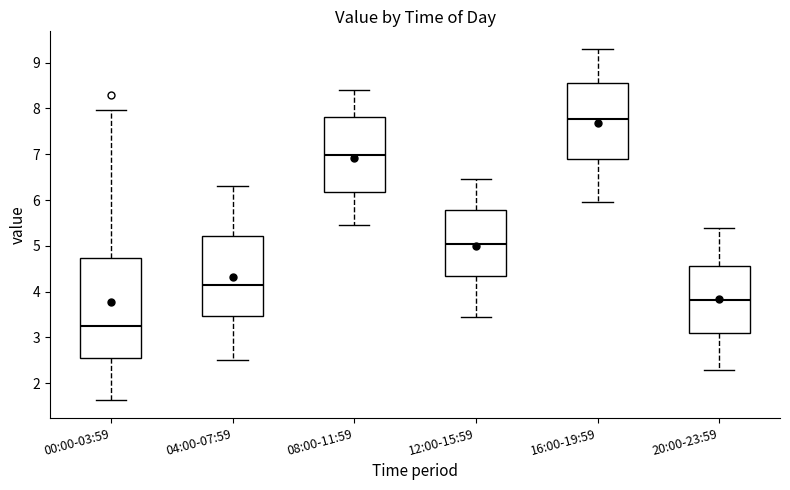

Which box has the lowest median line?

00:00-03:59